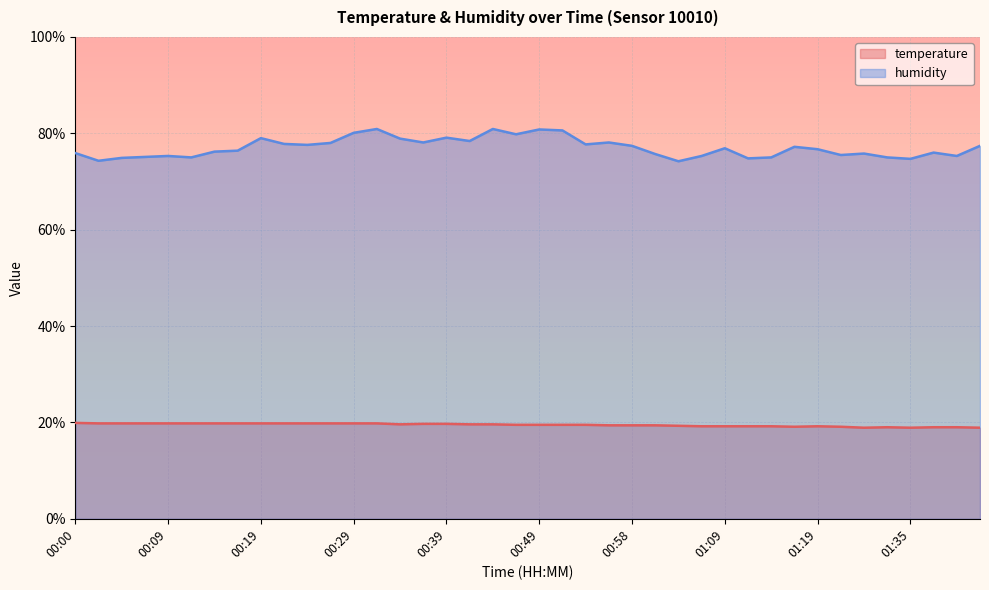

What is the minimum value shown in the chart?

18.9